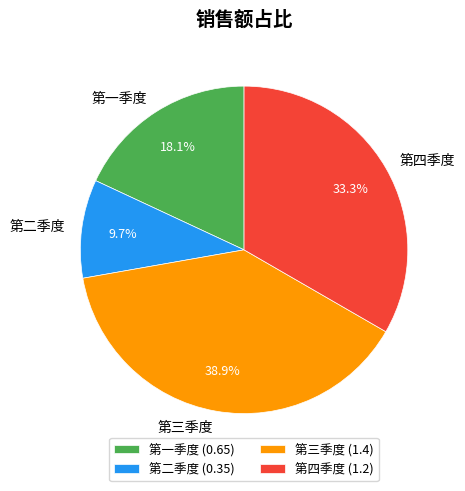

To the nearest percent, what portion does 第二季度 represent?

10%